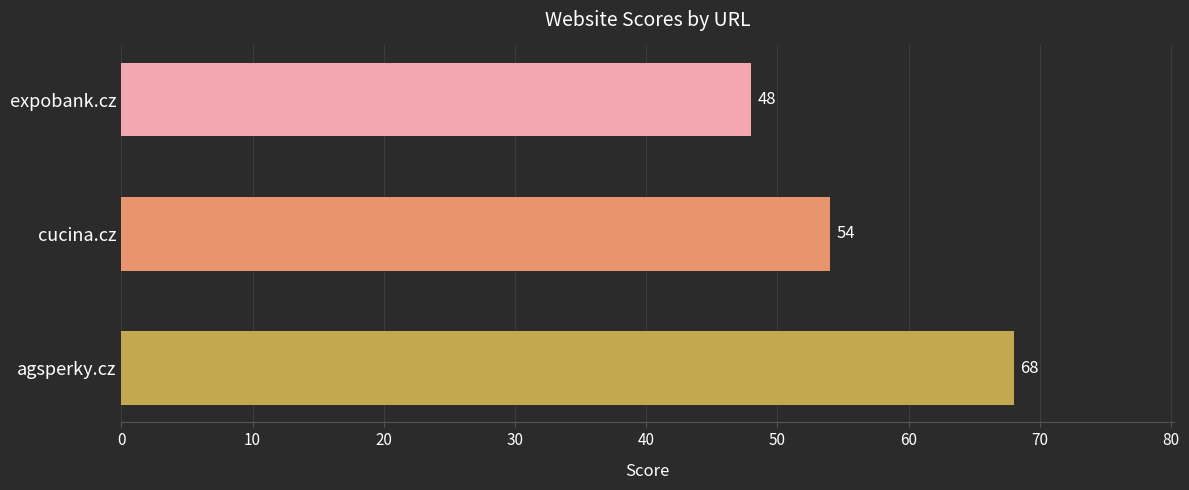

List the labels in order of value, largest first.

agsperky.cz, cucina.cz, expobank.cz